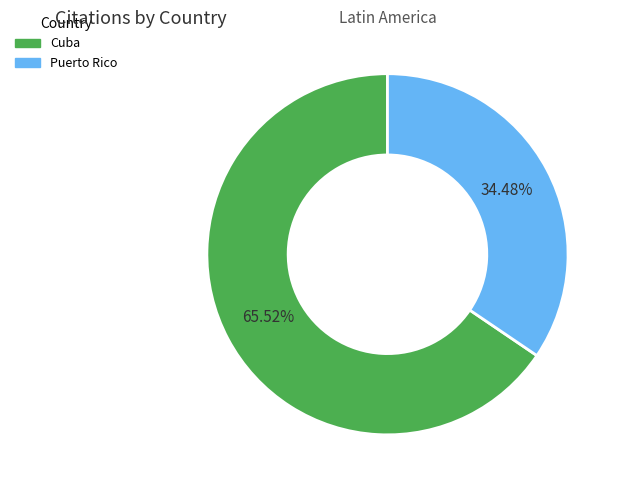

Which slice represents more than half of the pie?

Cuba